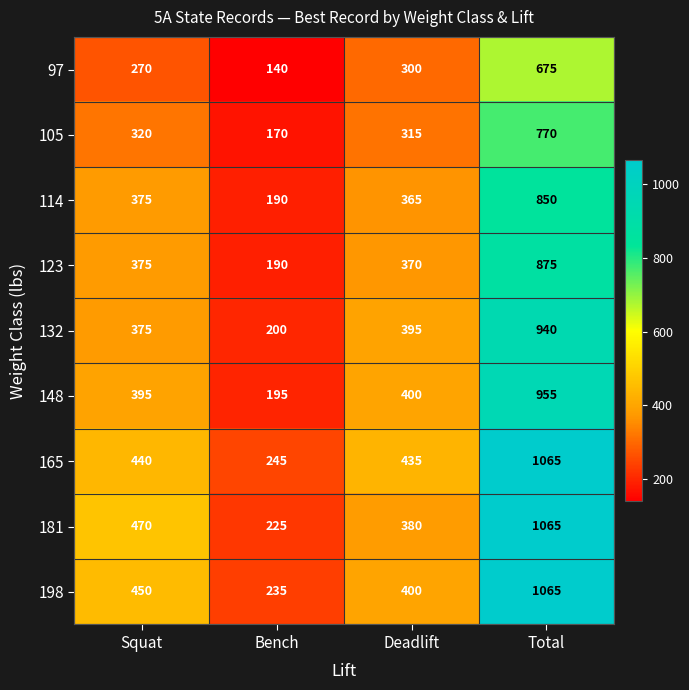

At which category is the sum across all series the highest?

Total